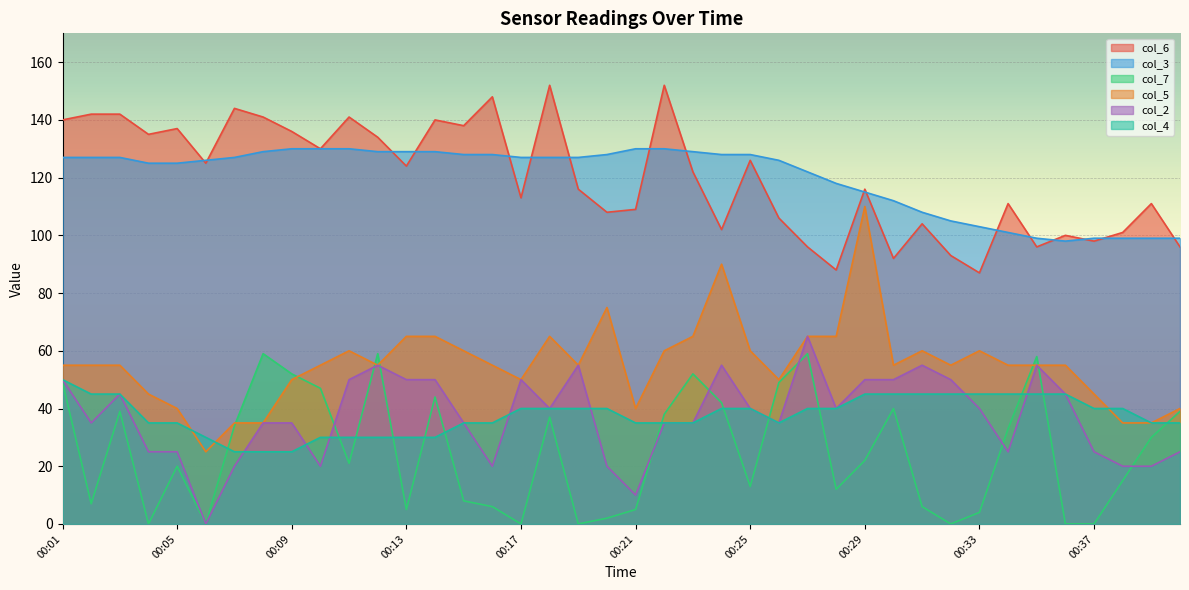

Which series has the largest range (max minus min)?

col_5